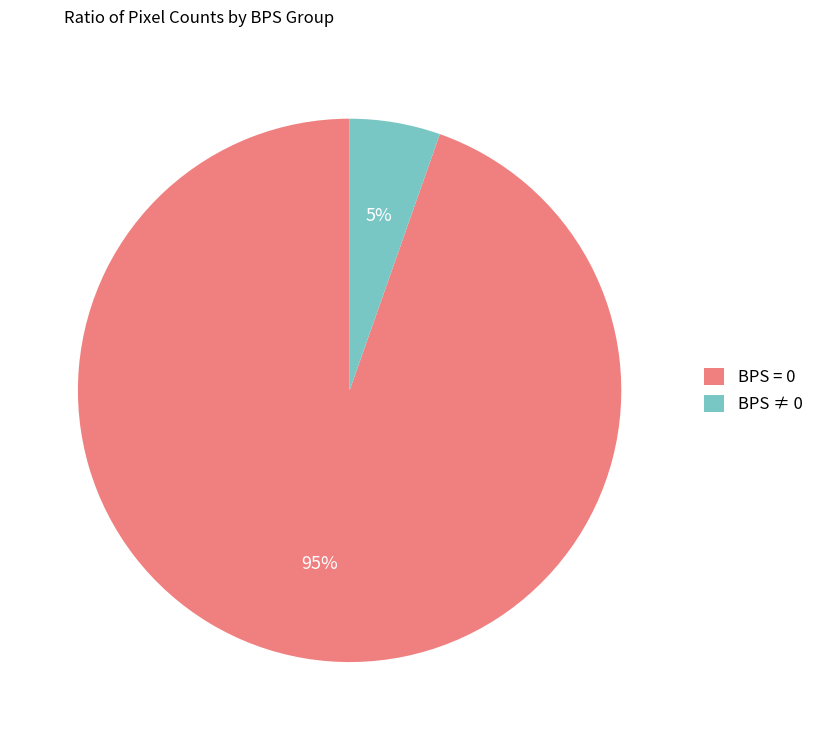

Is it true that BPS = 0 is 95% of the pie?

True